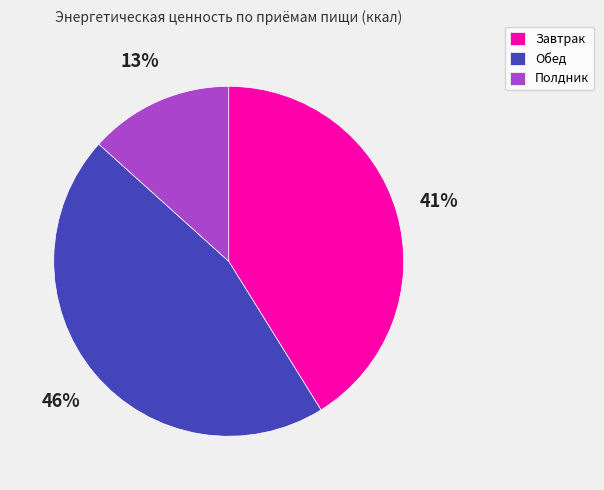

The Полдник slice represents 13% of the pie. True or false?

True